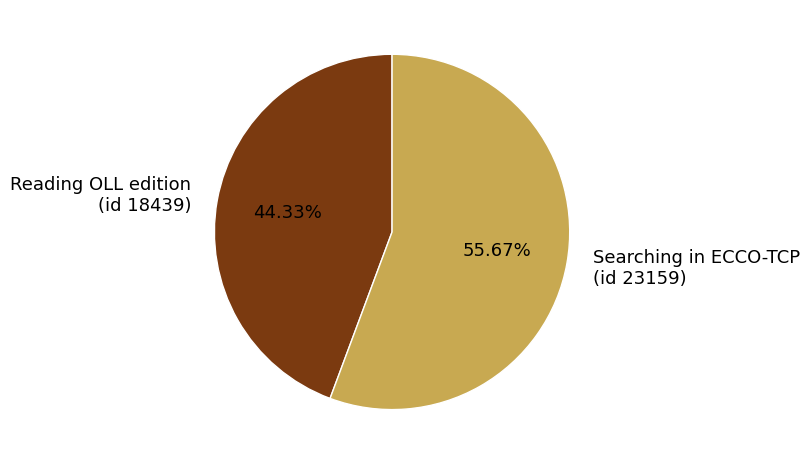

Rank the categories by value from highest to lowest.

Searching in ECCO-TCP (id 23159), Reading OLL edition (id 18439)